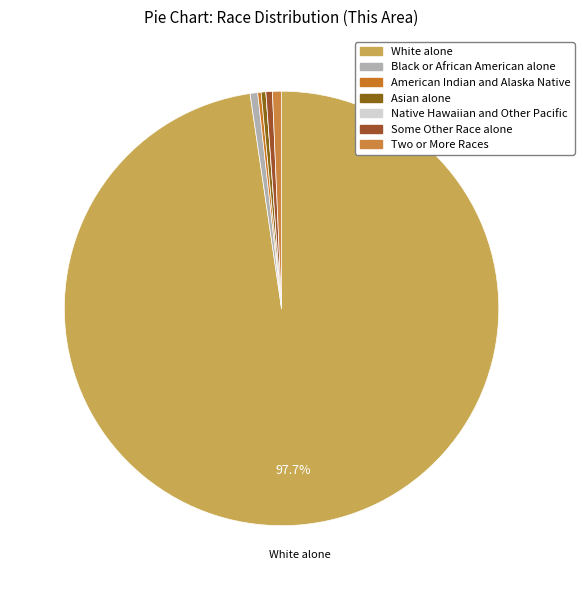

What is the majority slice?

White alone